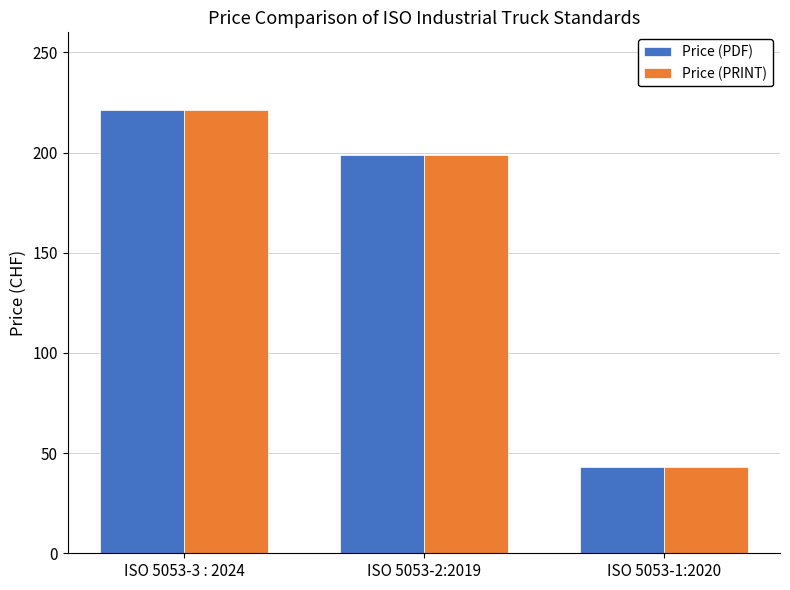

The Price (PRINT) series shows 15 at ISO 5053-1:2020. True or false?

False